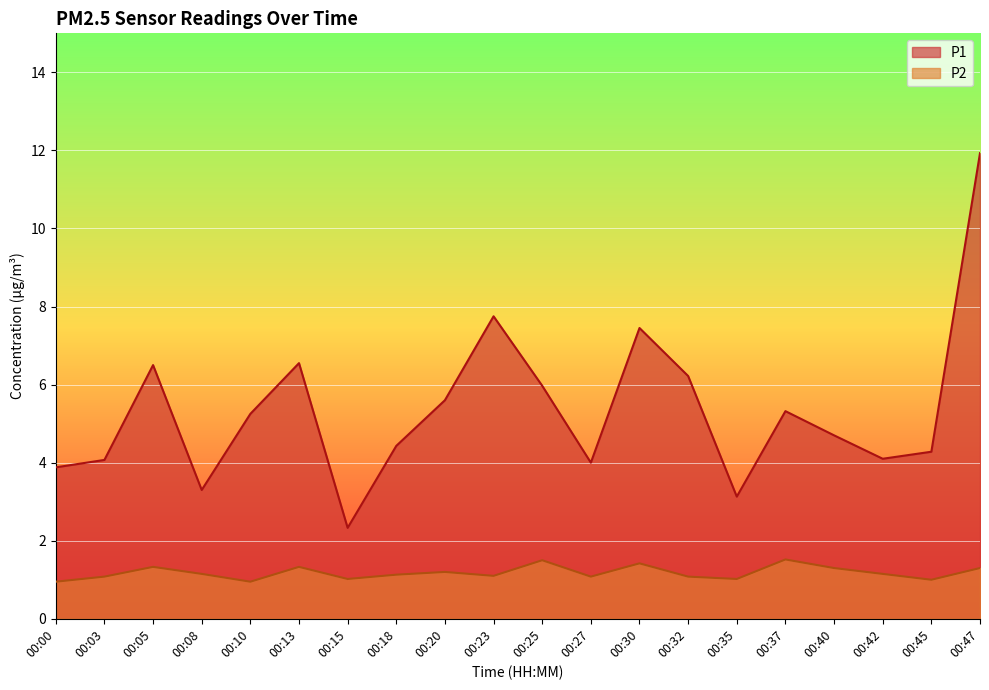

True or false: P2 and P1 cross at least once.

False